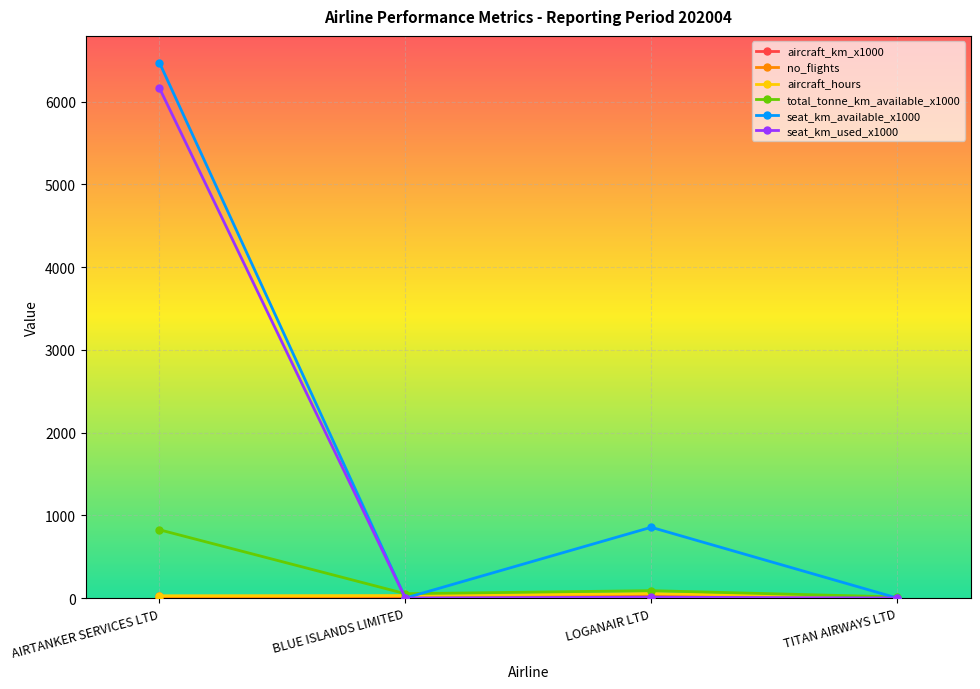

Which series has the largest total across all categories?

seat_km_available_x1000